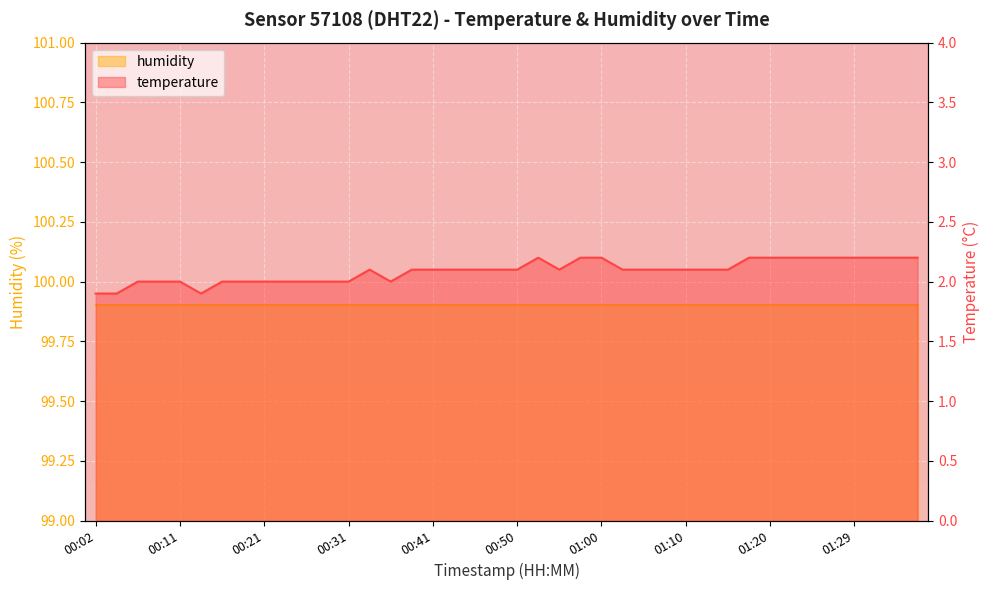

What is the maximum value shown in the chart?

2.2